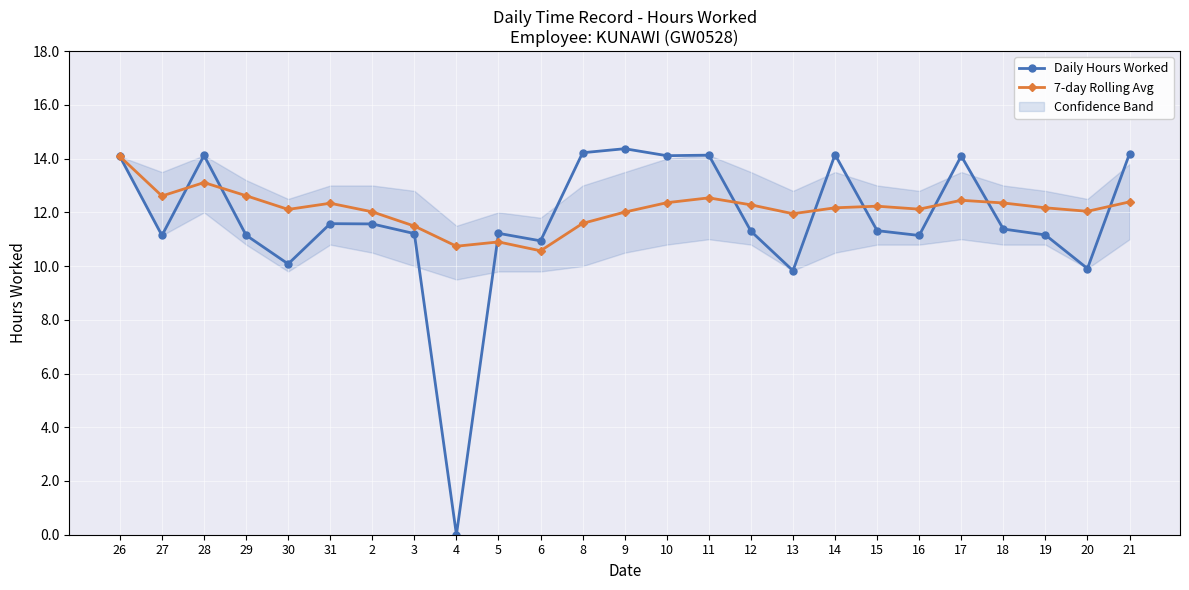

The value of Daily Hours Worked at 26 is 14.1. True or false?

True